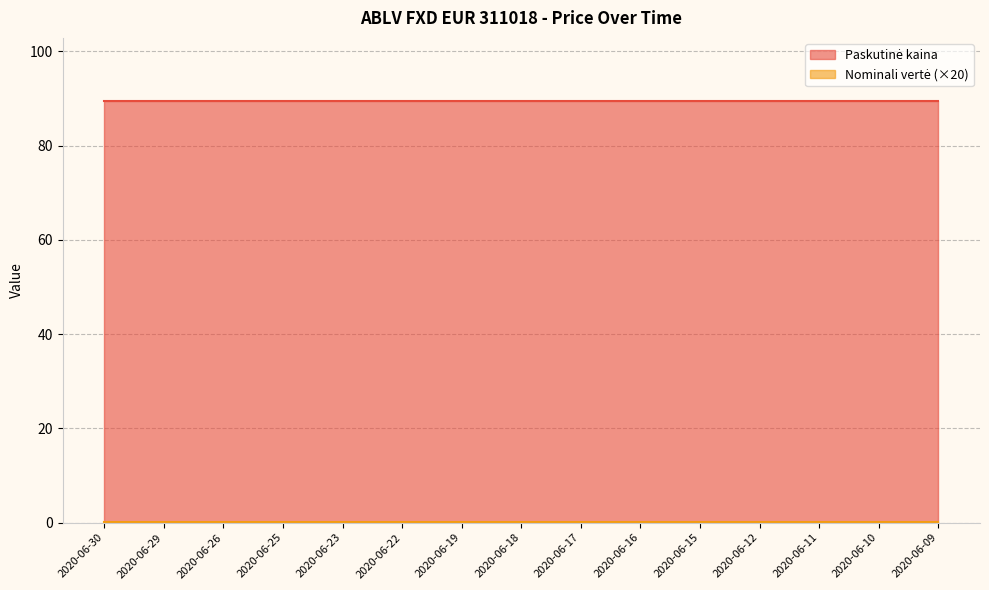

Between 2020-06-26 and 2020-06-25, which series saw the biggest shift?

Paskutinė kaina